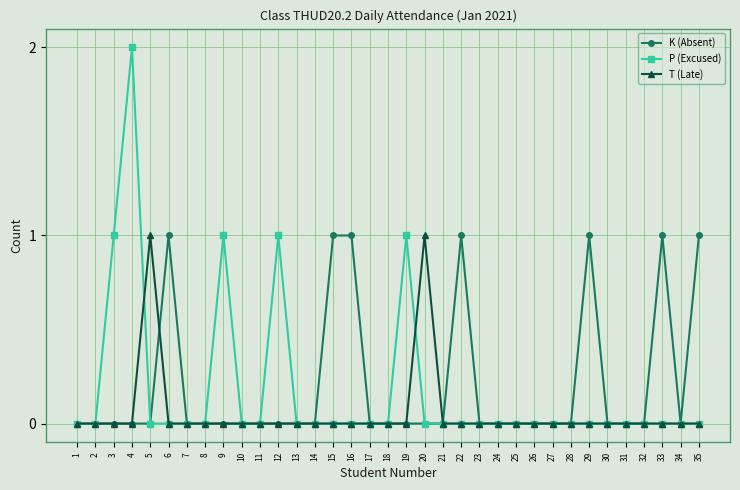

The P (Excused) series shows 1 at 14. True or false?

False